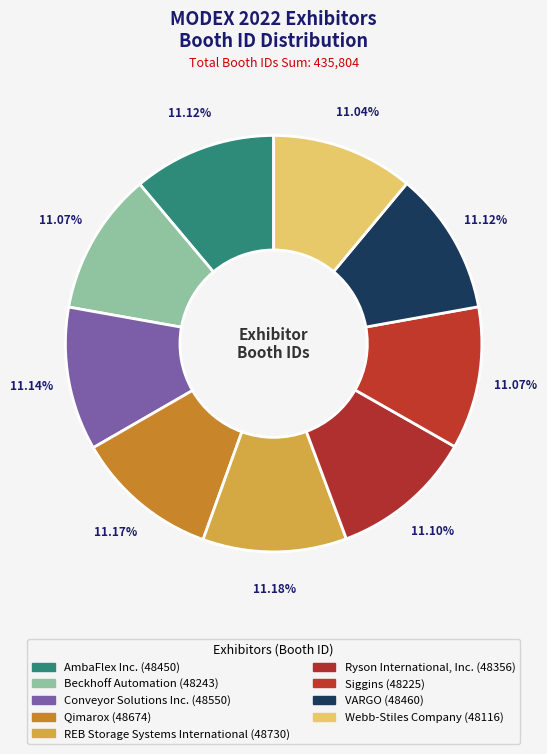

What percentage is the Ryson International, Inc. slice, to the nearest percent?

11%